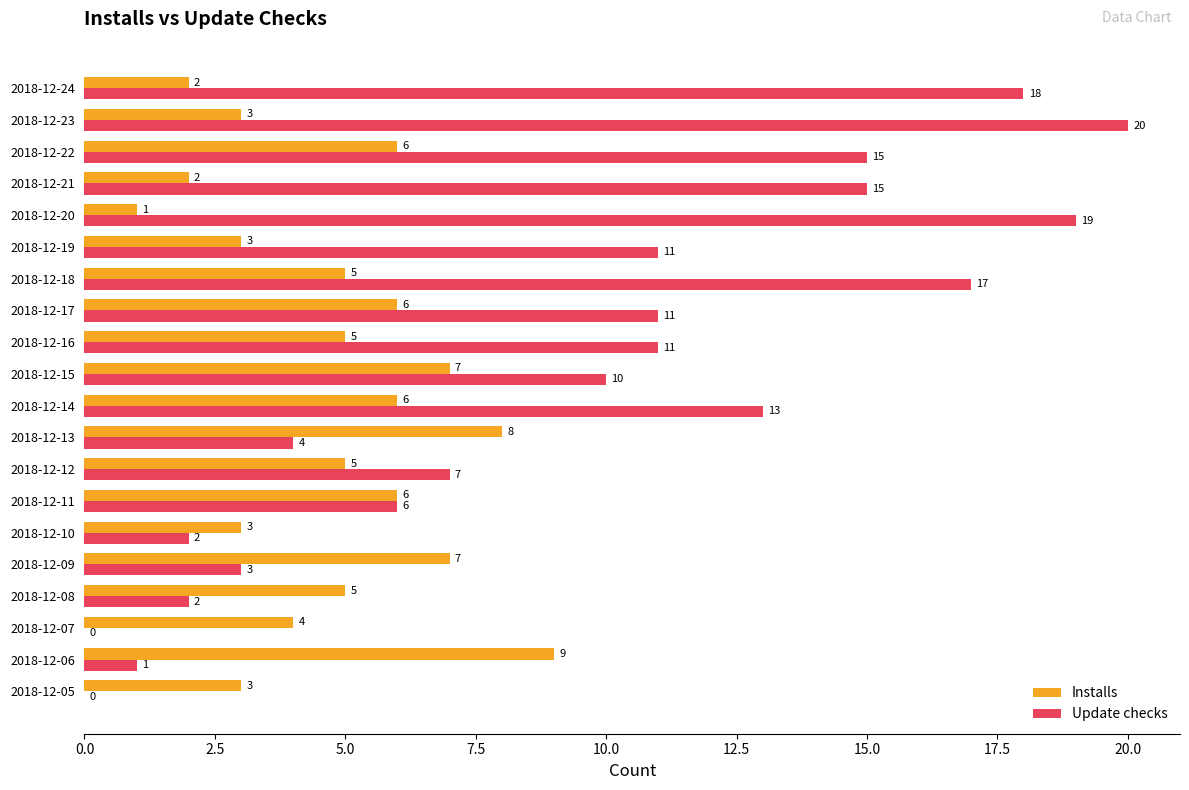

At which label does Update checks reach its peak?

2018-12-23